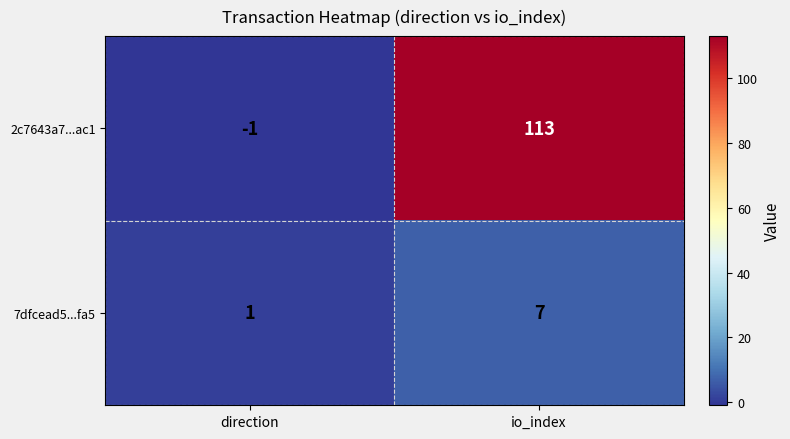

The 7dfcead5...fa5 series shows 12 at io_index. True or false?

False